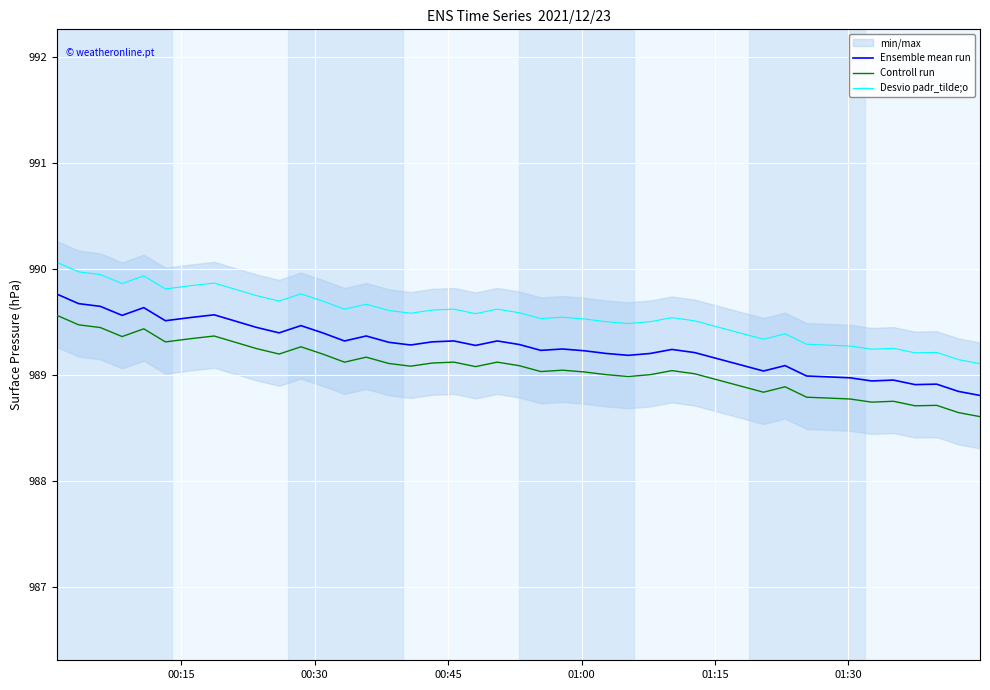

Which series has the largest total across all categories?

Desvio padr_tilde;o